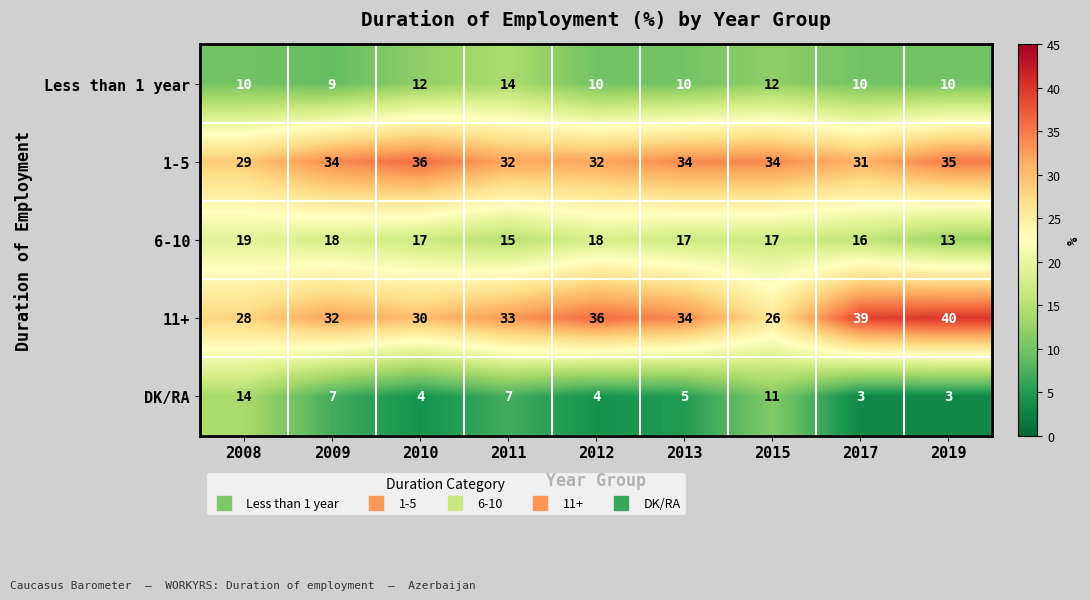

What is the difference between the second highest and second lowest values in the DK/RA series?

8